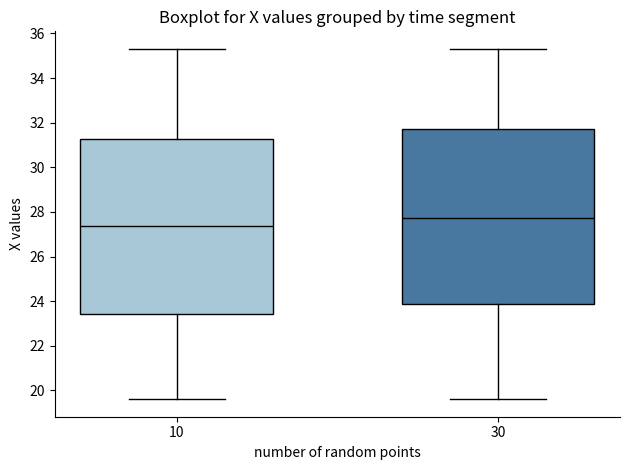

Where is the upper edge of the box at x = 10 on the y-axis? The values are not printed on the chart, so give them approximately, as read against the axis.

31.2